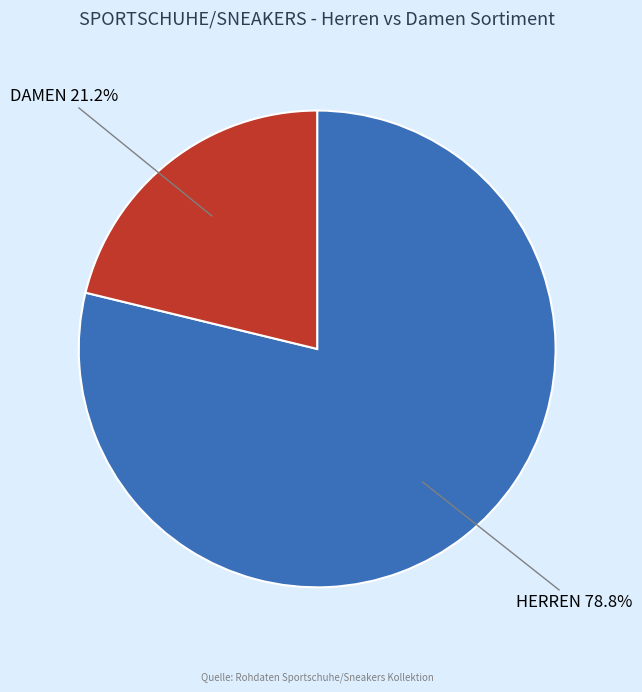

What is the smallest slice in the pie chart?

DAMEN